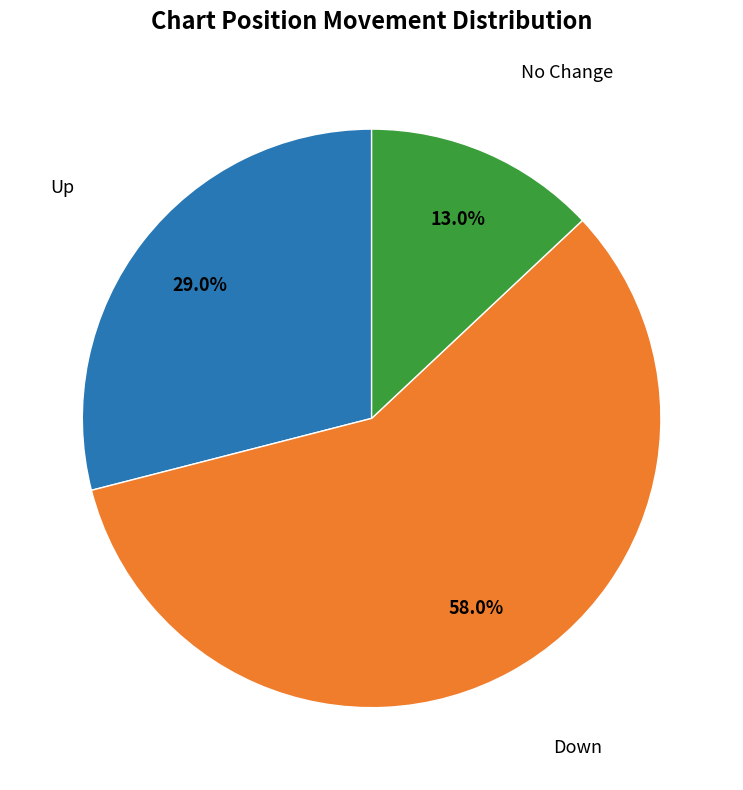

To the nearest percent, what is the average slice percentage?

33%